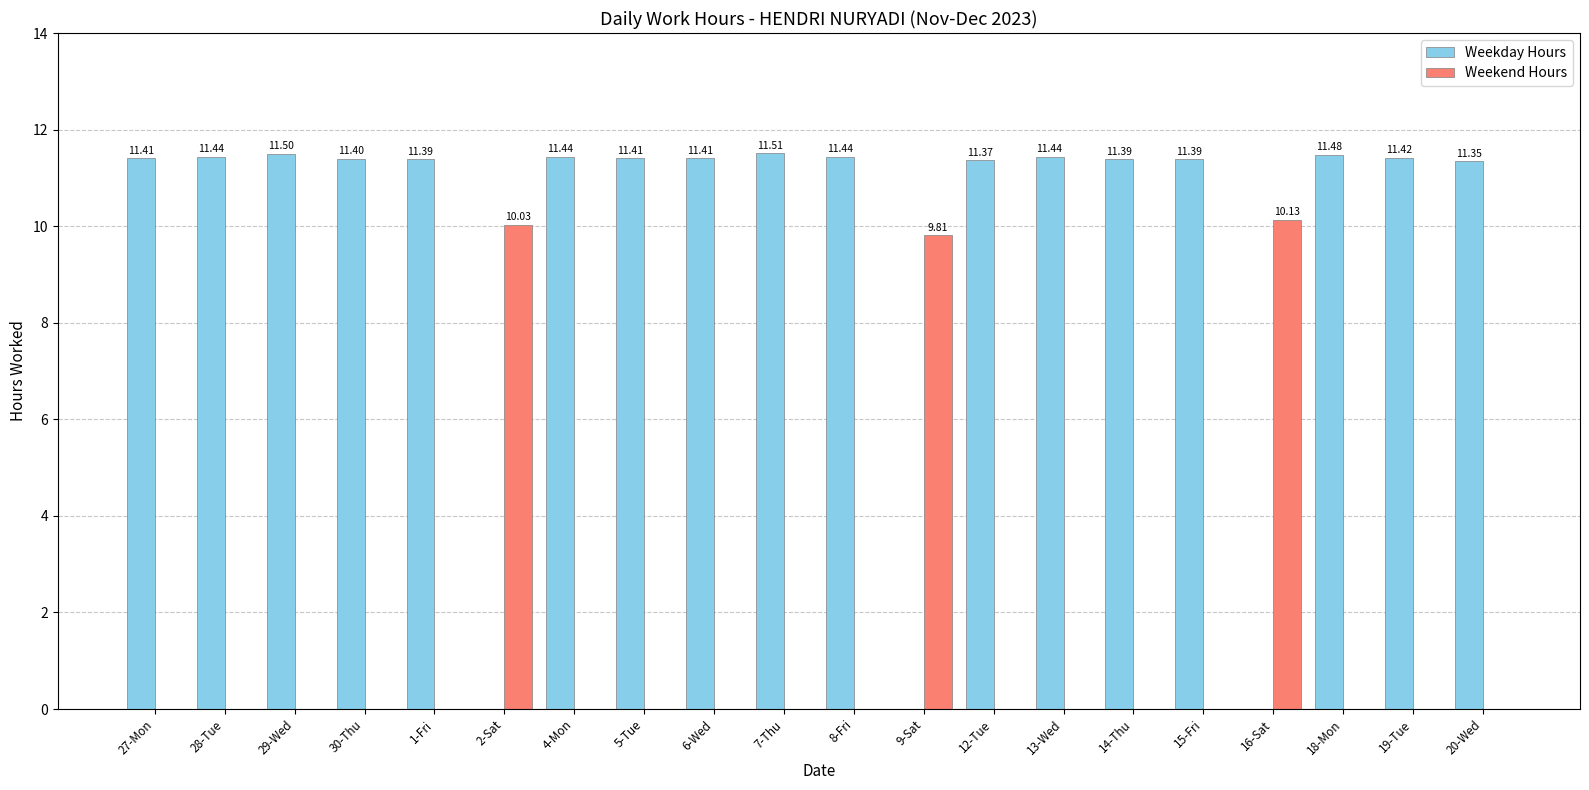

Between 5-Tue and 9-Sat, which series saw the biggest shift?

Weekday Hours